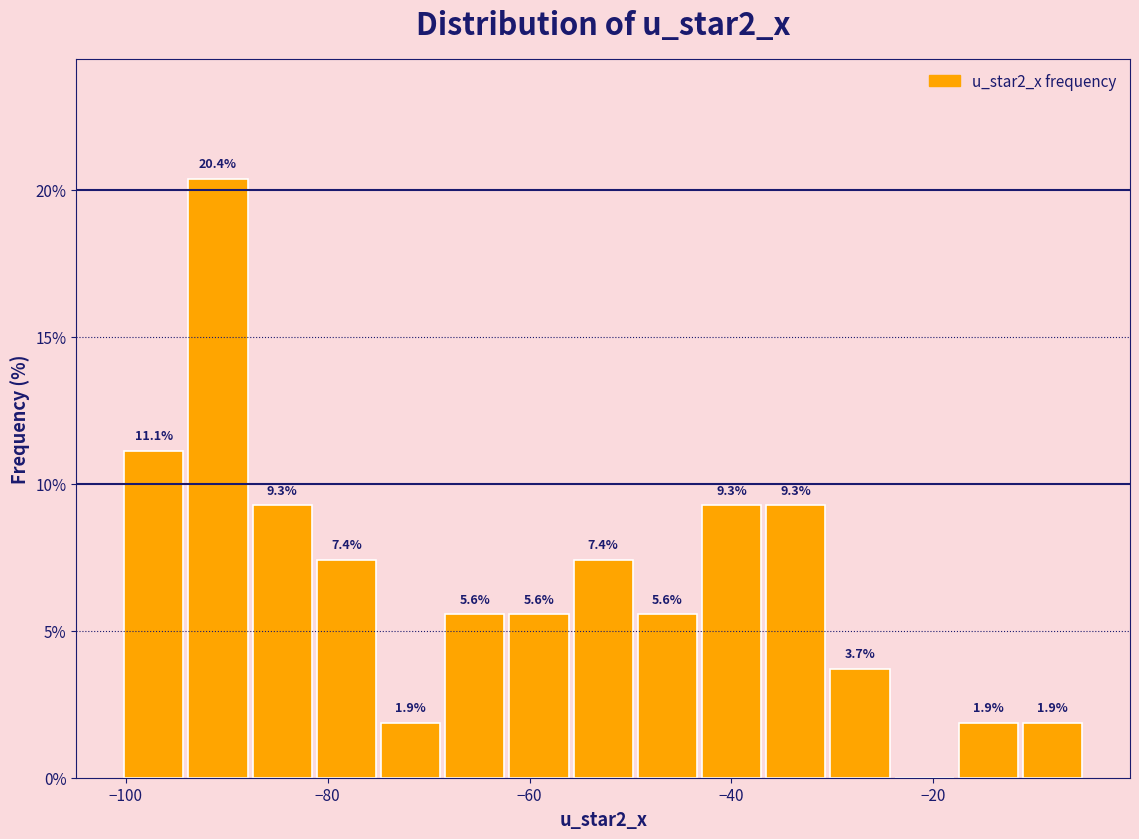

Read against the x-axis, roughly where is the centre of the tallest bar?

-90